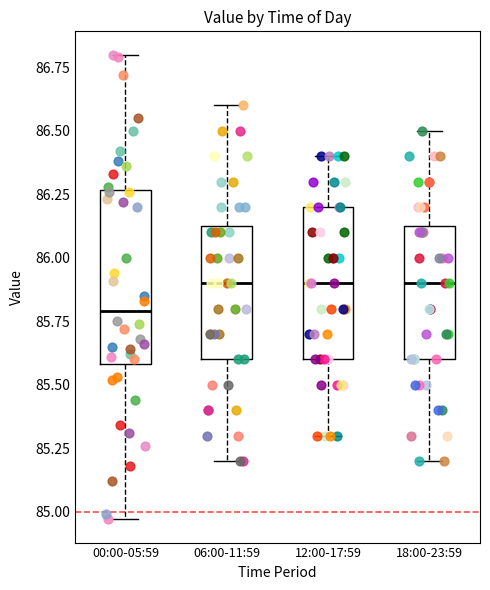

Reading left to right, transcribe this box plot: for each box, give where its median line is, the range the box spans, and where its two whiskers end, as read against the y-axis. The values are not printed on the chart, so give them approximately, as read against the axis.

00:00-05:59: median 85.80, box 85.60 to 86.25, whiskers 84.95 to 86.80
06:00-11:59: median 85.90, box 85.60 to 86.15, whiskers 85.20 to 86.60
12:00-17:59: median 85.90, box 85.60 to 86.20, whiskers 85.30 to 86.40
18:00-23:59: median 85.90, box 85.60 to 86.15, whiskers 85.20 to 86.50